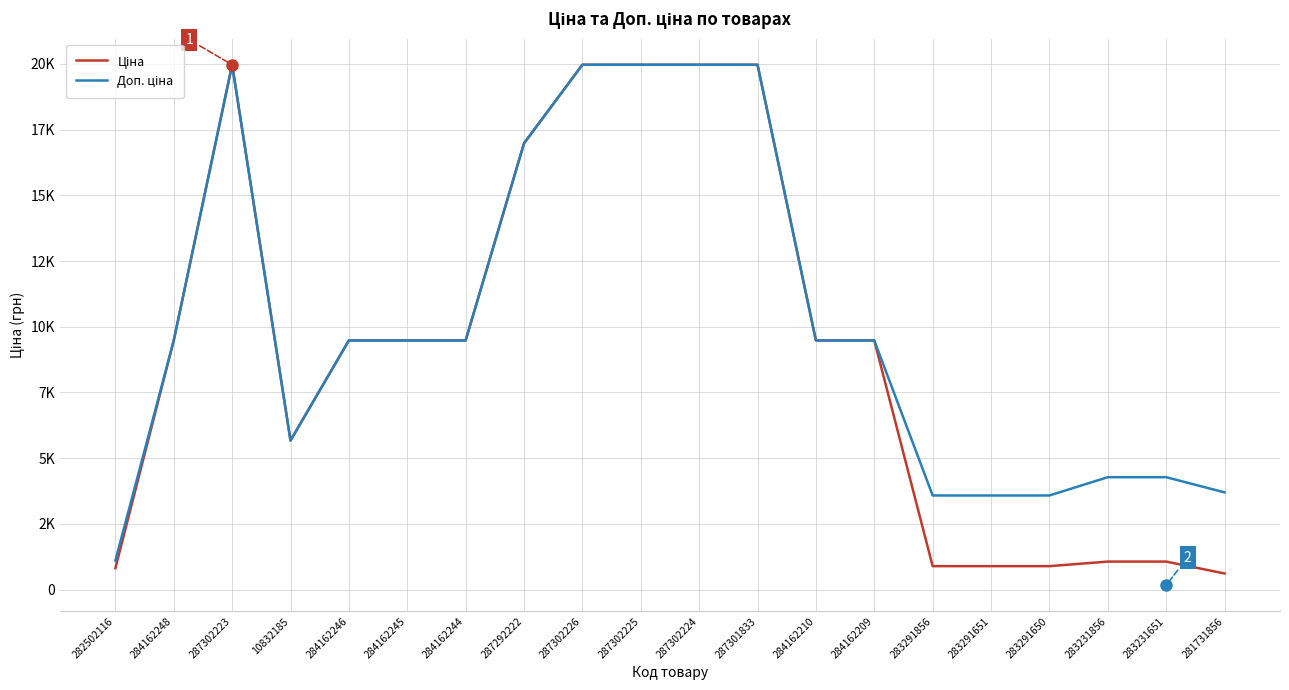

The value of Доп. ціна at 287302224 is 19964.2. True or false?

True